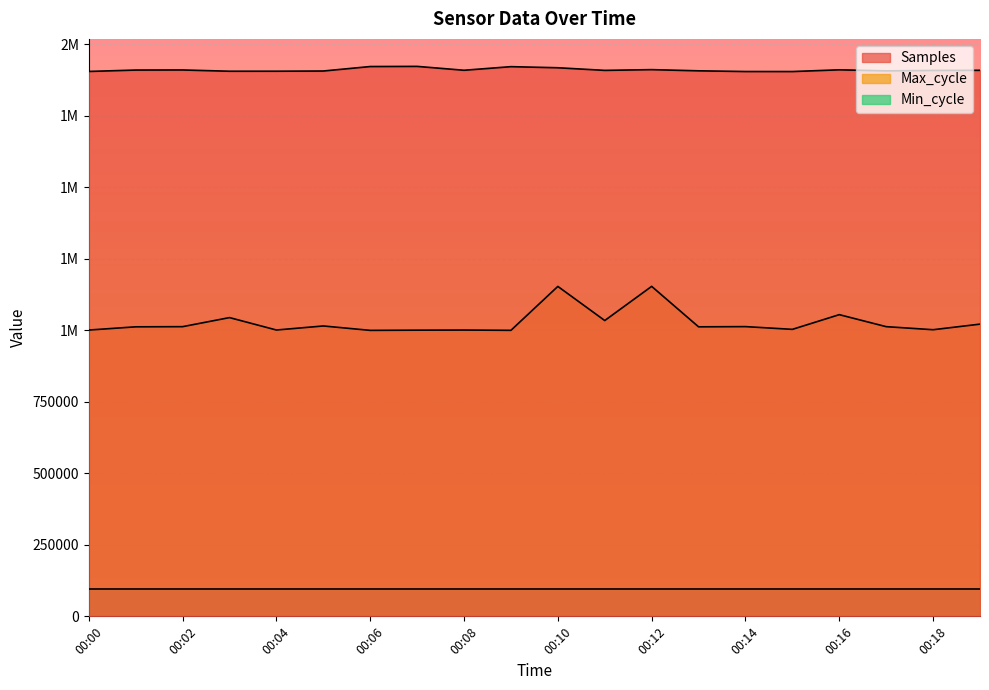

At which category is the sum across all series the highest?

00:10